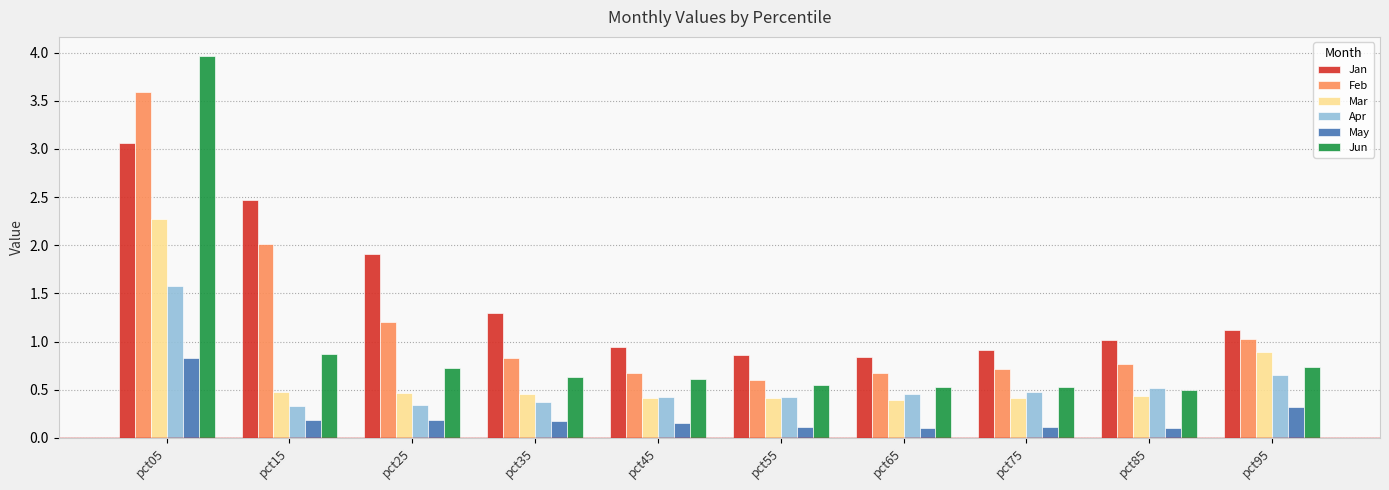

List the series in order of their peak value, highest first.

Jun, Feb, Jan, Mar, Apr, May